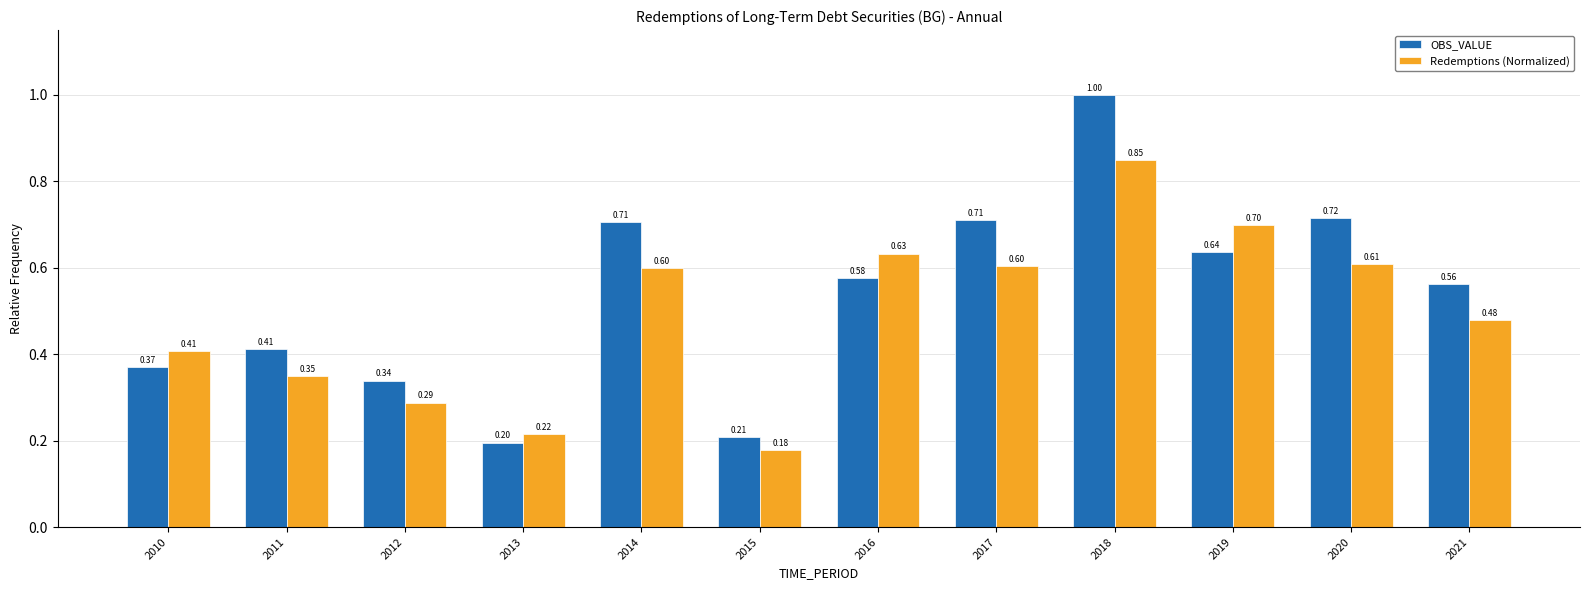

What is the sum of the Redemptions (Normalized) values at 2021 and 2017?

1.1